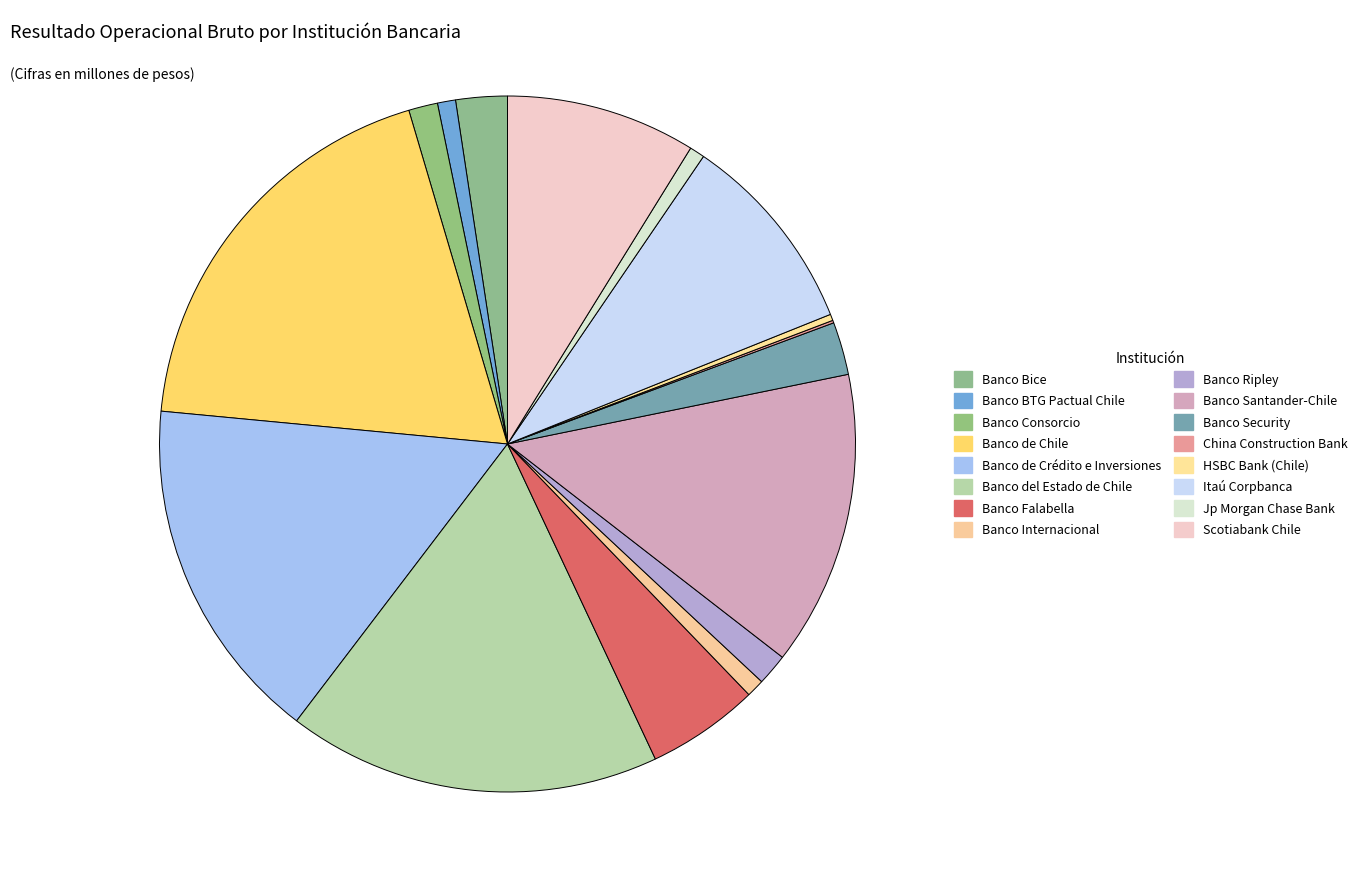

Is Banco Santander-Chile the majority of the pie?

No